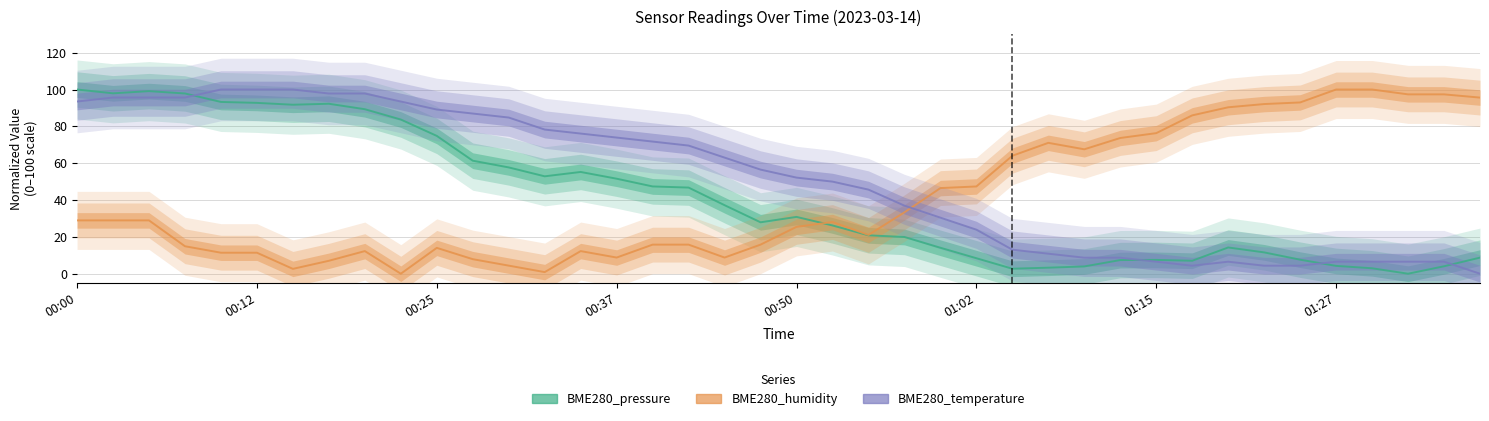

Which series ends up on top after the final intersection of BME280_pressure and BME280_humidity?

BME280_humidity